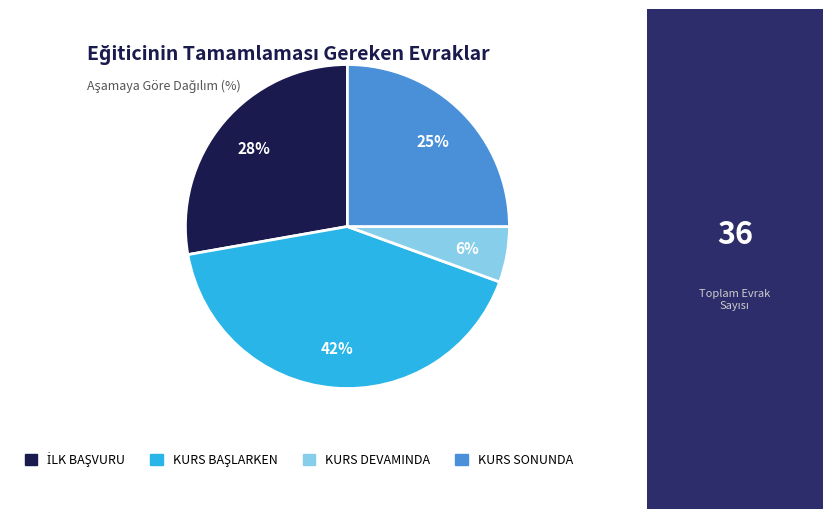

To the nearest percent, what is the combined percentage of KURS SONUNDA and KURS DEVAMINDA?

31%